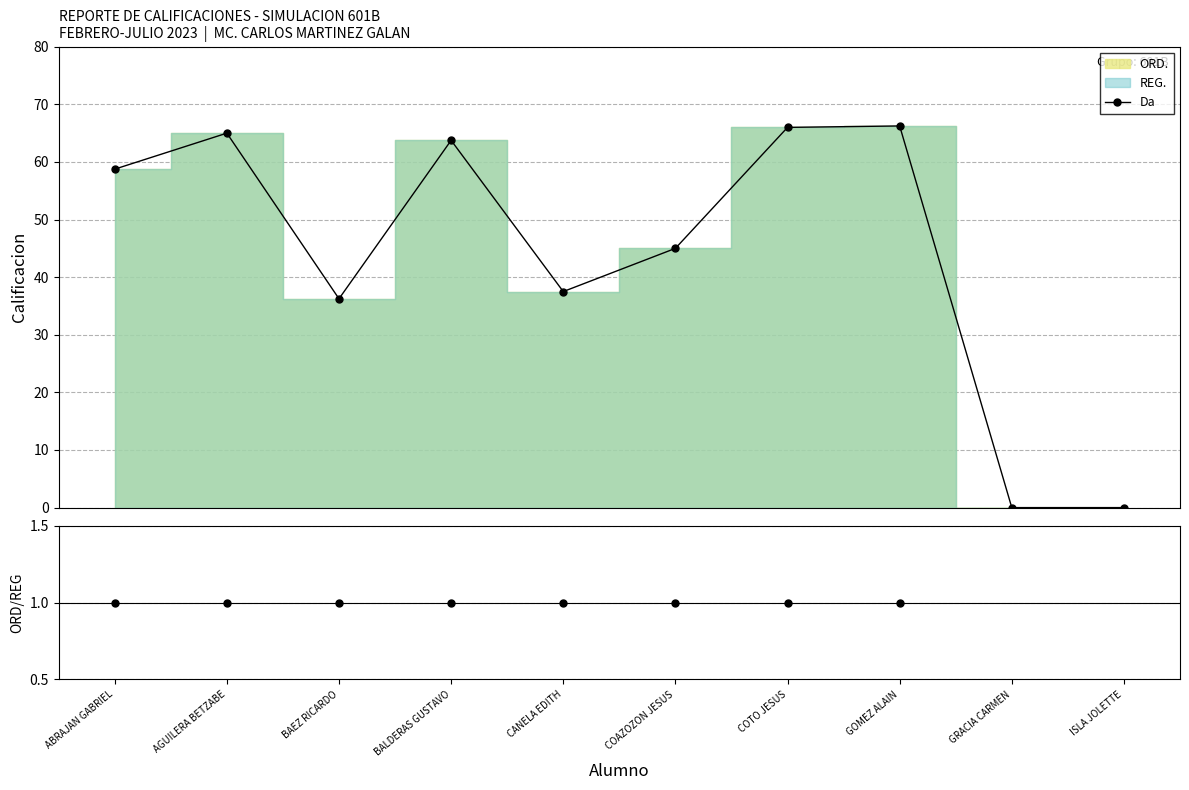

Which series has the largest range (max minus min)?

Da